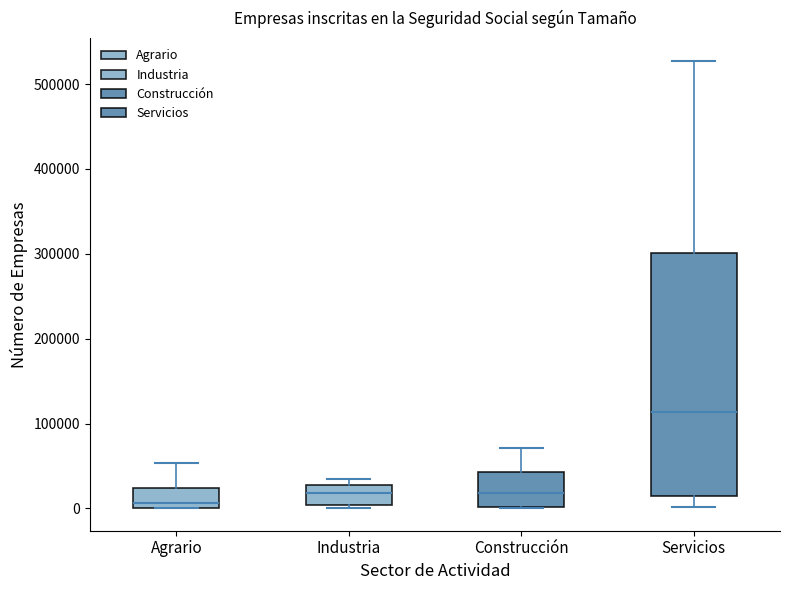

Comparing the boxes themselves (not the whiskers), which one is the tallest?

Servicios